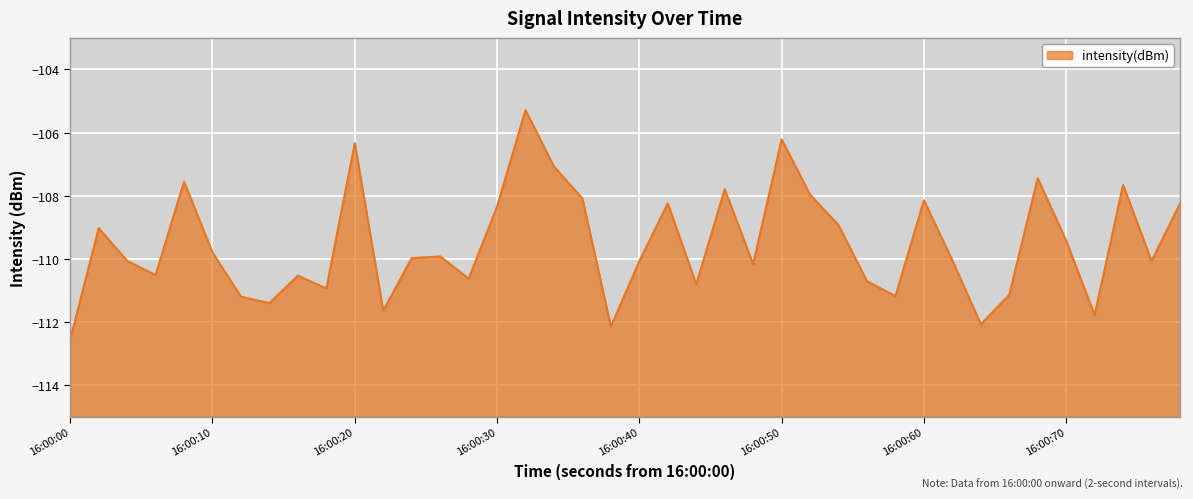

Does the chart display data point markers on the line(s)?

No